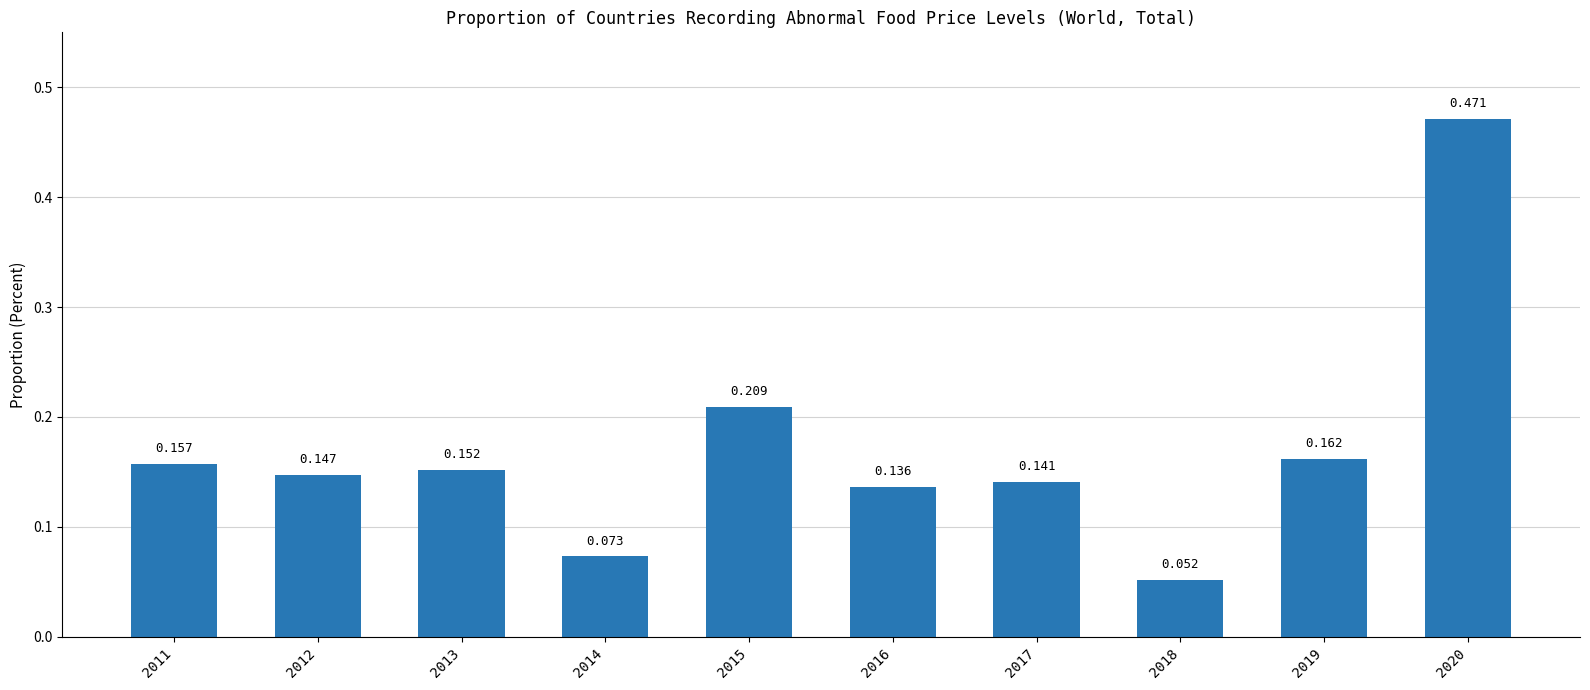

Where is the data nearest to the value 0?

2018